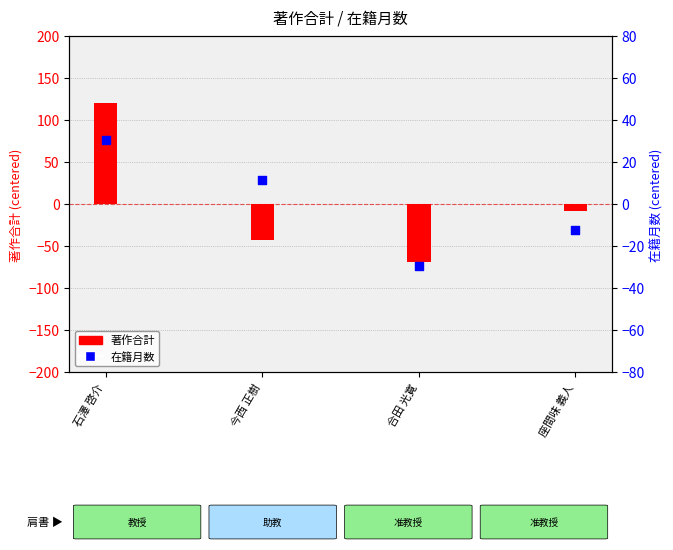

Which series has the largest total across all categories?

著作合計